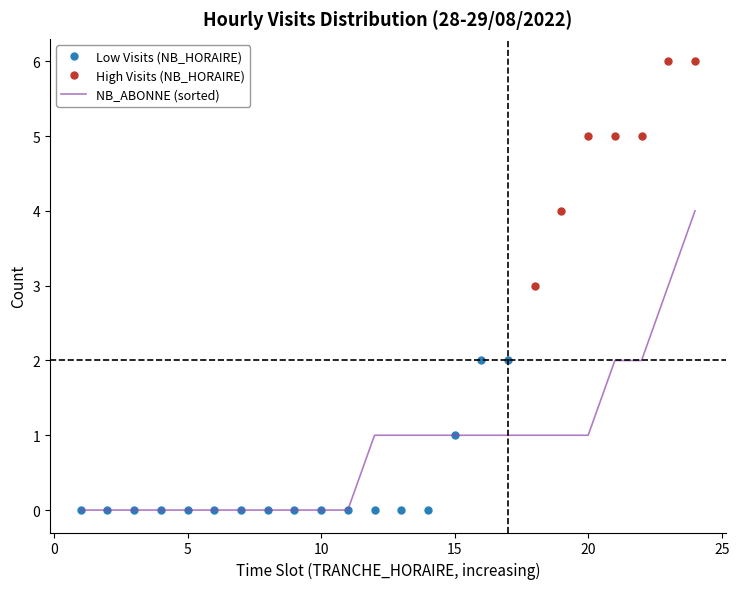

Is it true that NB_HORAIRE equals 1 at 12?

False